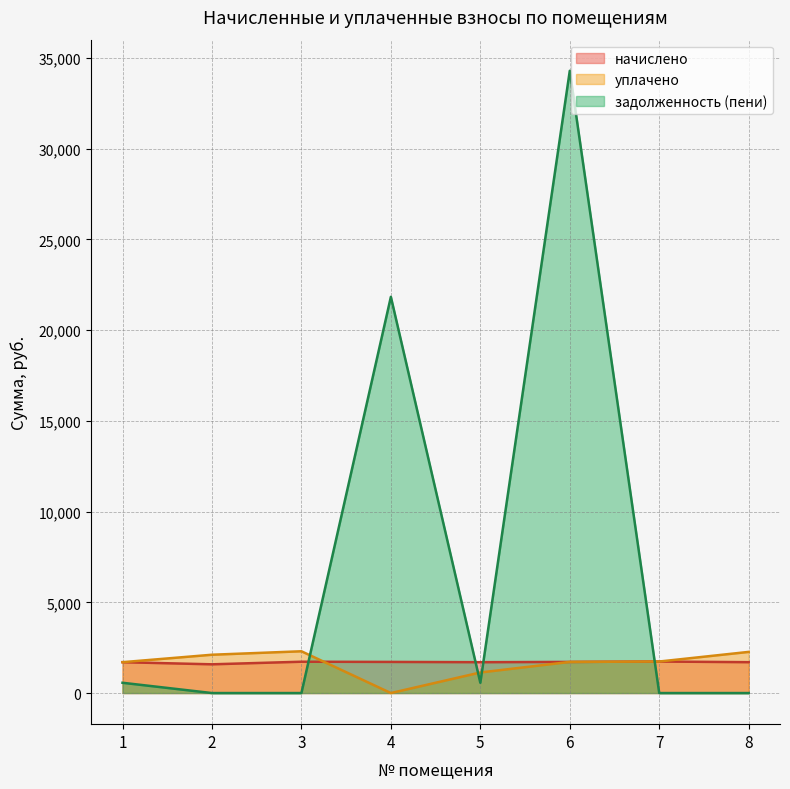

How many values in задолженность (пени) are above zero?

4